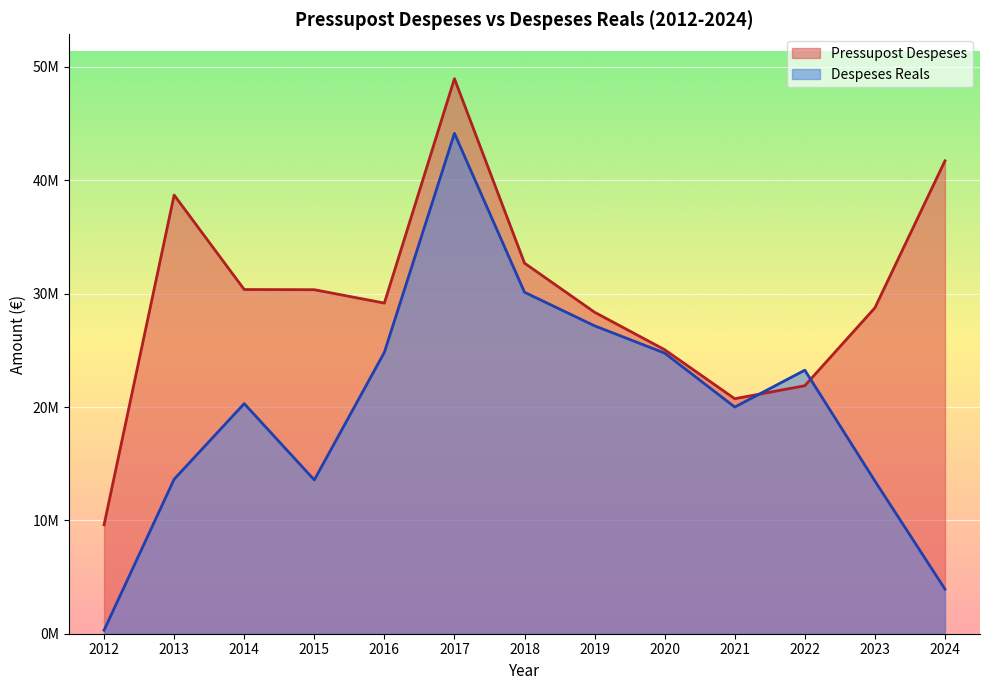

How many values in the Despeses Reals series exceed 20299980?

7